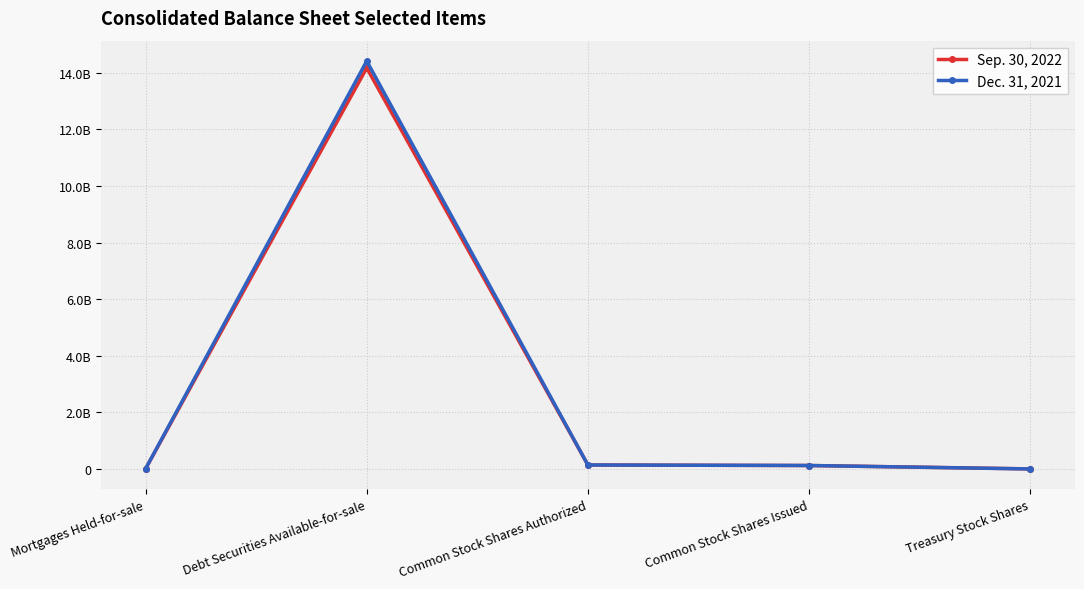

Rank the categories by Sep. 30, 2022 value from highest to lowest.

Debt Securities Available-for-sale, Common Stock Shares Authorized, Common Stock Shares Issued, Treasury Stock Shares, Mortgages Held-for-sale